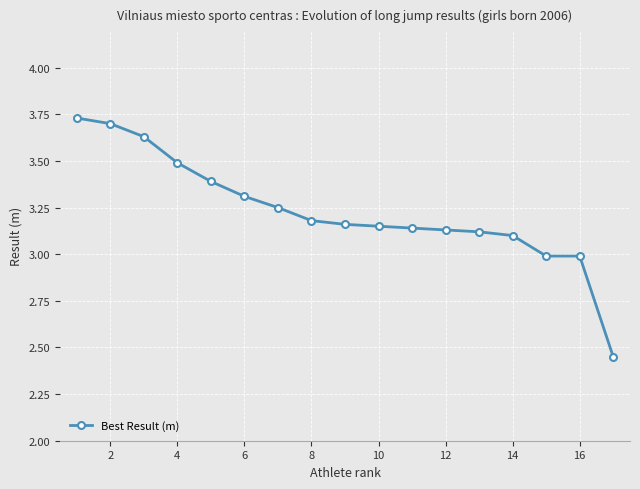

What is the sum of all values?

54.9